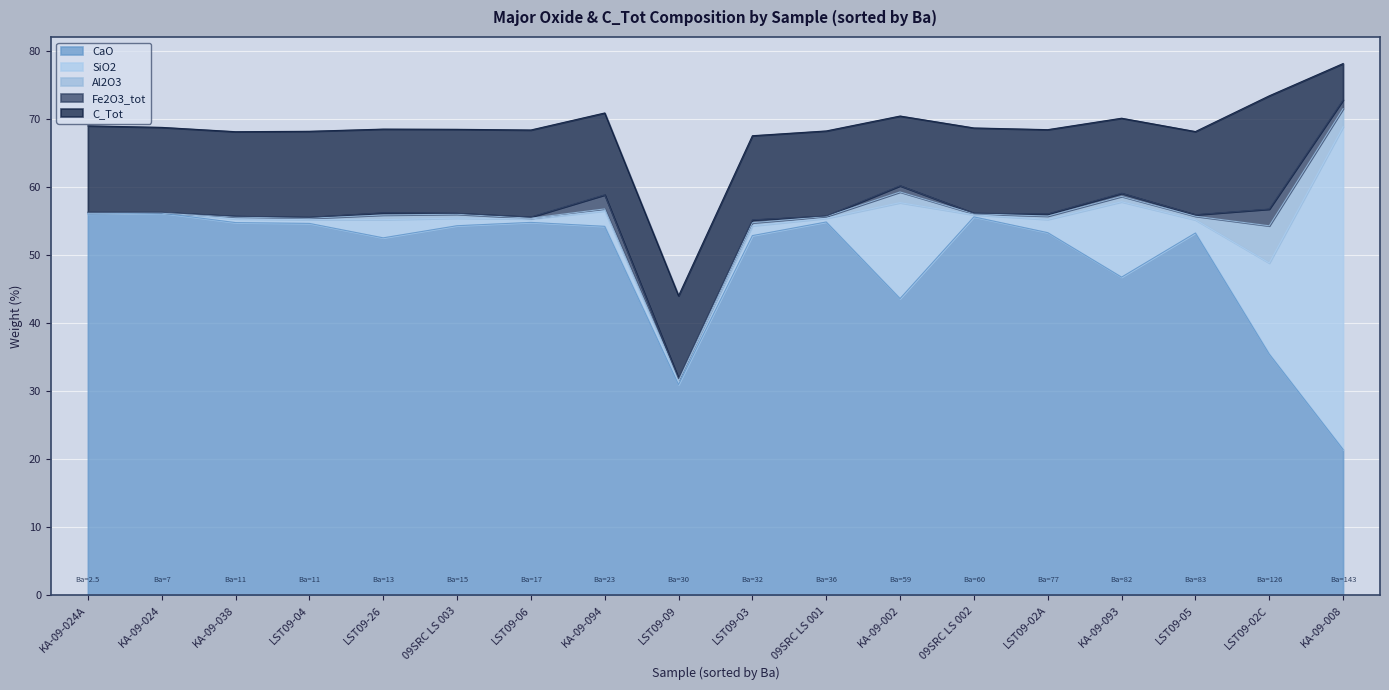

True or false: C_Tot has a value of 16.1 at LST09-26.

False